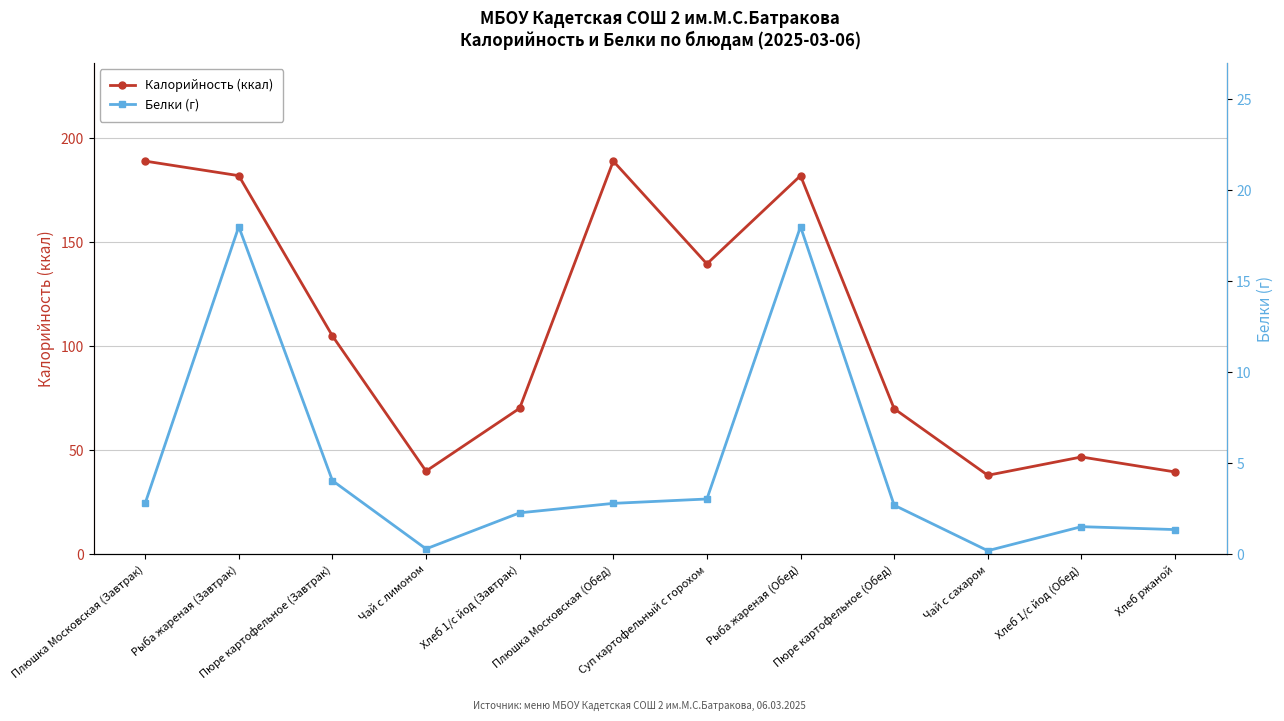

How many series are shown in this chart?

2